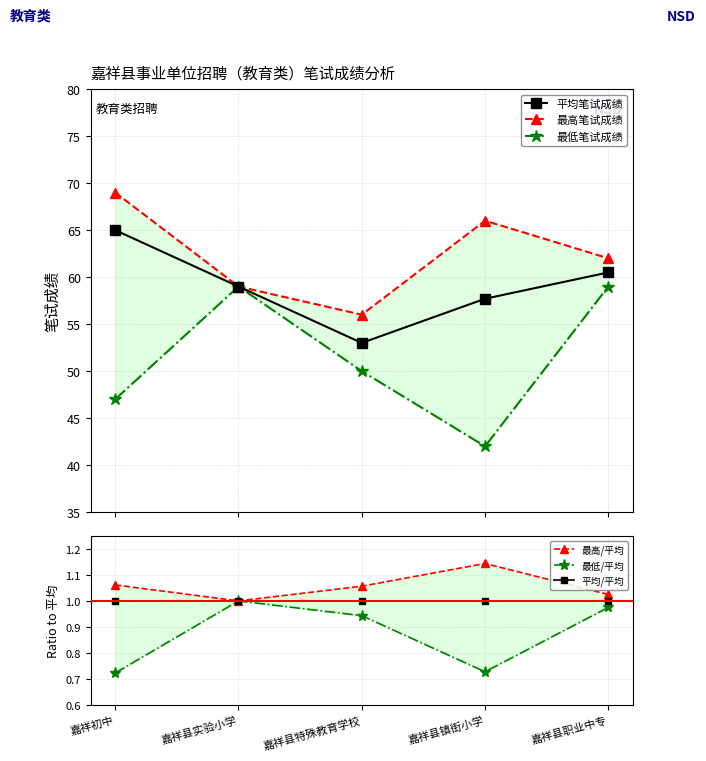

At which label does 平均笔试成绩 first exceed 59?

嘉祥初中